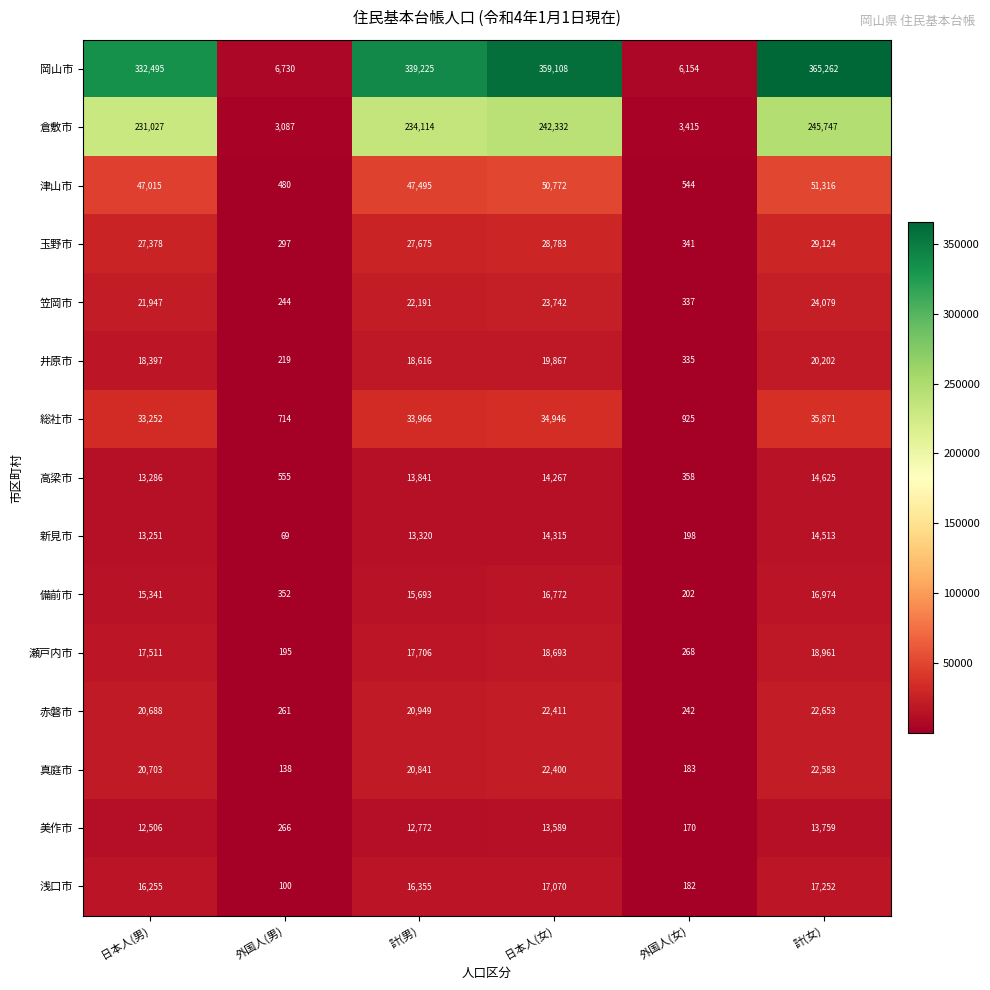

Between 日本人(女) and 計(女), which series saw the biggest shift?

岡山市